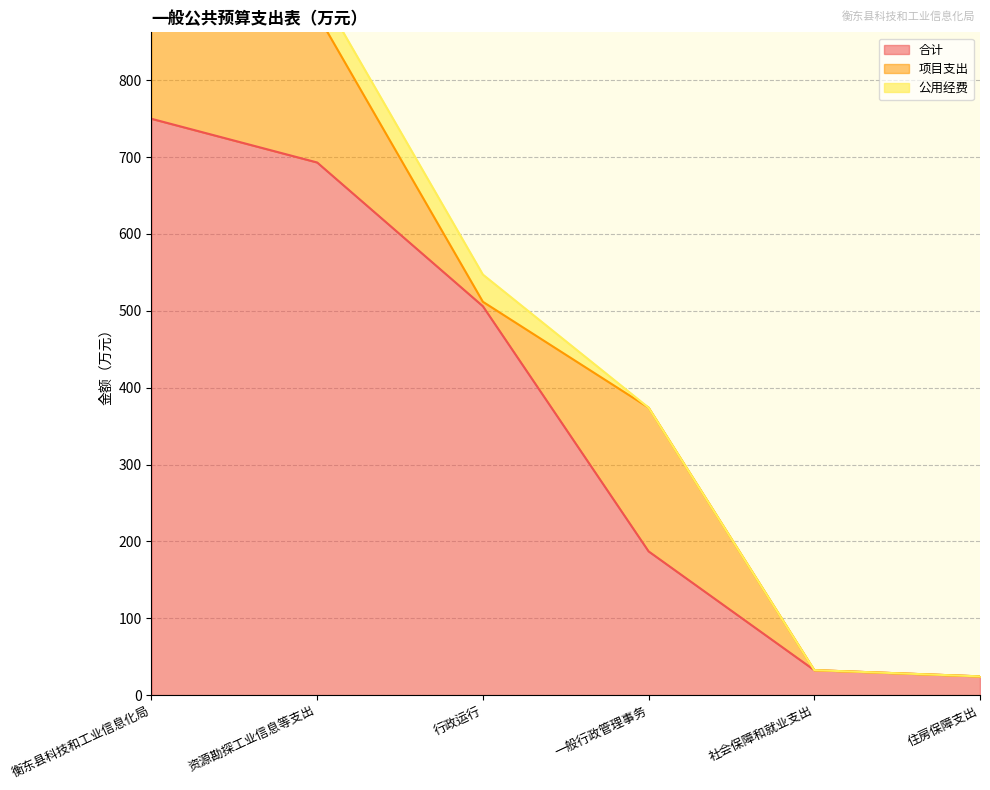

At which label is 合计 closest to 387?

行政运行